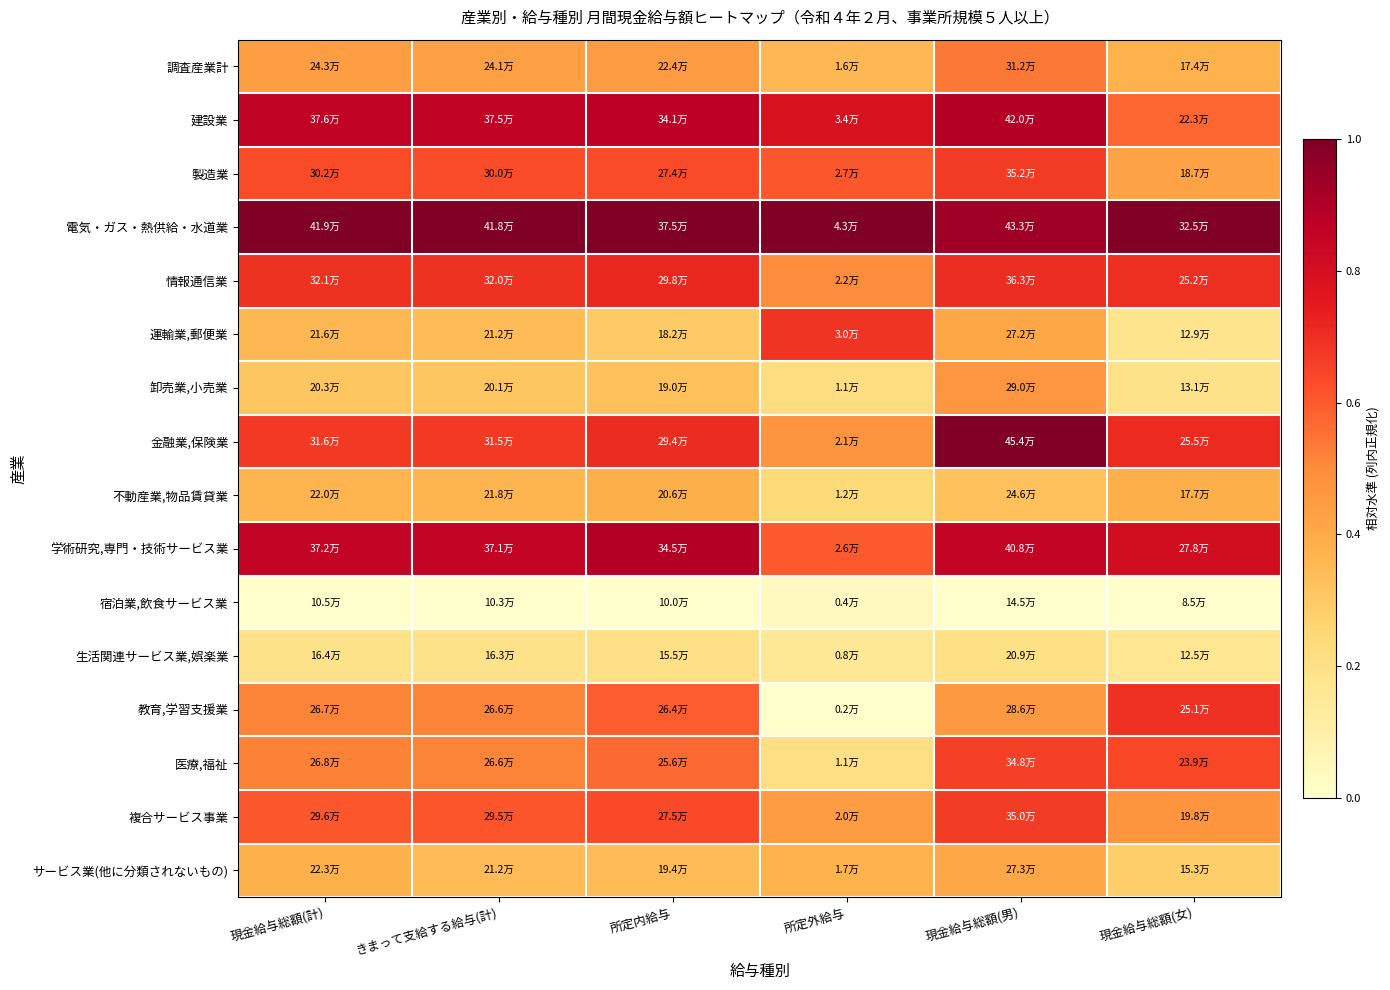

Reading left to right, transcribe all the data shown in this chart.

調査産業計: 現金給与総額(計)=0.4	きまって支給する給与(計)=0.4	所定内給与=0.5	所定外給与=0.4	現金給与総額(男)=0.5	現金給与総額(女)=0.4
建設業: 現金給与総額(計)=0.9	きまって支給する給与(計)=0.9	所定内給与=0.9	所定外給与=0.8	現金給与総額(男)=0.9	現金給与総額(女)=0.6
製造業: 現金給与総額(計)=0.6	きまって支給する給与(計)=0.6	所定内給与=0.6	所定外給与=0.6	現金給与総額(男)=0.7	現金給与総額(女)=0.4
電気・ガス・熱供給・水道業: 現金給与総額(計)=1.0	きまって支給する給与(計)=1.0	所定内給与=1.0	所定外給与=1.0	現金給与総額(男)=0.9	現金給与総額(女)=1.0
情報通信業: 現金給与総額(計)=0.7	きまって支給する給与(計)=0.7	所定内給与=0.7	所定外給与=0.5	現金給与総額(男)=0.7	現金給与総額(女)=0.7
運輸業,郵便業: 現金給与総額(計)=0.4	きまって支給する給与(計)=0.3	所定内給与=0.3	所定外給与=0.7	現金給与総額(男)=0.4	現金給与総額(女)=0.2
卸売業,小売業: 現金給与総額(計)=0.3	きまって支給する給与(計)=0.3	所定内給与=0.3	所定外給与=0.2	現金給与総額(男)=0.5	現金給与総額(女)=0.2
金融業,保険業: 現金給与総額(計)=0.7	きまって支給する給与(計)=0.7	所定内給与=0.7	所定外給与=0.5	現金給与総額(男)=1.0	現金給与総額(女)=0.7
不動産業,物品賃貸業: 現金給与総額(計)=0.4	きまって支給する給与(計)=0.4	所定内給与=0.4	所定外給与=0.2	現金給与総額(男)=0.3	現金給与総額(女)=0.4
学術研究,専門・技術サービス業: 現金給与総額(計)=0.9	きまって支給する給与(計)=0.9	所定内給与=0.9	所定外給与=0.6	現金給与総額(男)=0.9	現金給与総額(女)=0.8
宿泊業,飲食サービス業: 現金給与総額(計)=0.0	きまって支給する給与(計)=0.0	所定内給与=0.0	所定外給与=0.0	現金給与総額(男)=0.0	現金給与総額(女)=0.0
生活関連サービス業,娯楽業: 現金給与総額(計)=0.2	きまって支給する給与(計)=0.2	所定内給与=0.2	所定外給与=0.2	現金給与総額(男)=0.2	現金給与総額(女)=0.2
教育,学習支援業: 現金給与総額(計)=0.5	きまって支給する給与(計)=0.5	所定内給与=0.6	所定外給与=0.0	現金給与総額(男)=0.5	現金給与総額(女)=0.7
医療,福祉: 現金給与総額(計)=0.5	きまって支給する給与(計)=0.5	所定内給与=0.6	所定外給与=0.2	現金給与総額(男)=0.7	現金給与総額(女)=0.6
複合サービス事業: 現金給与総額(計)=0.6	きまって支給する給与(計)=0.6	所定内給与=0.6	所定外給与=0.4	現金給与総額(男)=0.7	現金給与総額(女)=0.5
サービス業(他に分類されないもの): 現金給与総額(計)=0.4	きまって支給する給与(計)=0.3	所定内給与=0.3	所定外給与=0.4	現金給与総額(男)=0.4	現金給与総額(女)=0.3